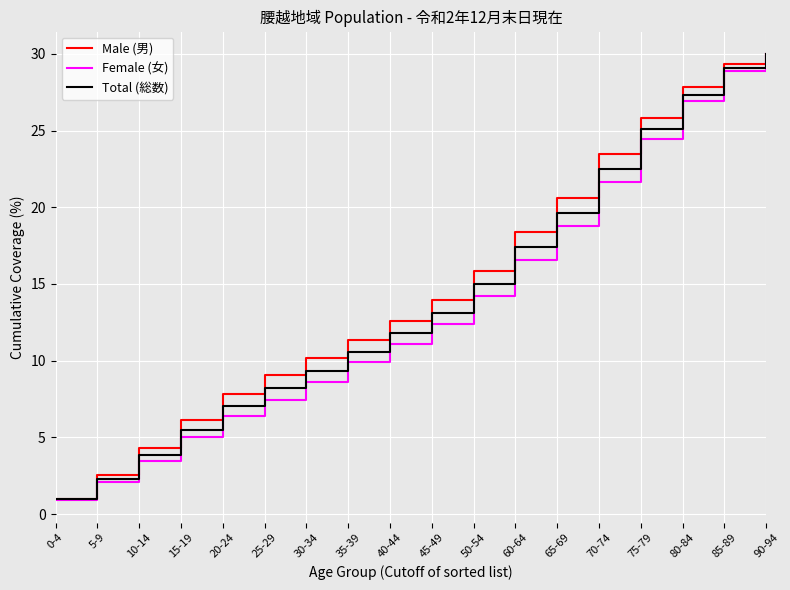

What is the difference between the maximum and minimum values in the Total (総数) series?

29.0